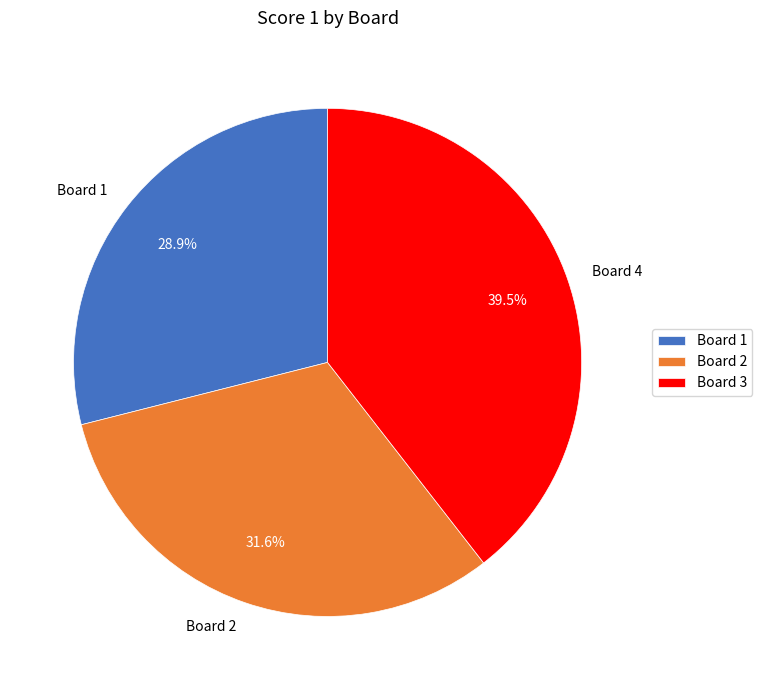

What is the smallest slice in the pie chart?

Board 1